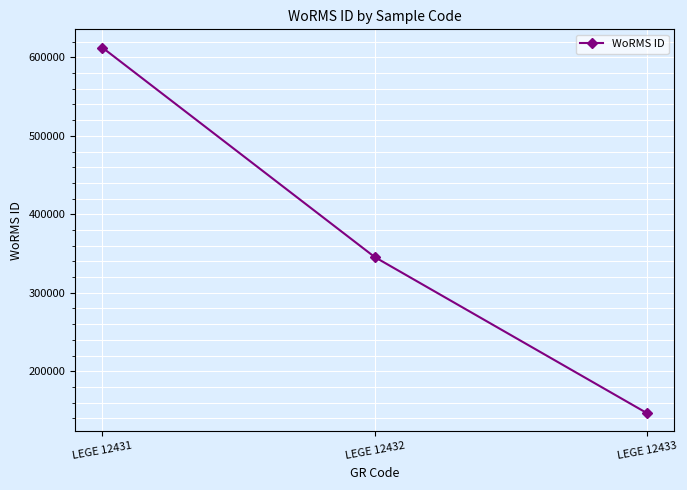

Where is the data nearest to the value 379480?

LEGE 12432